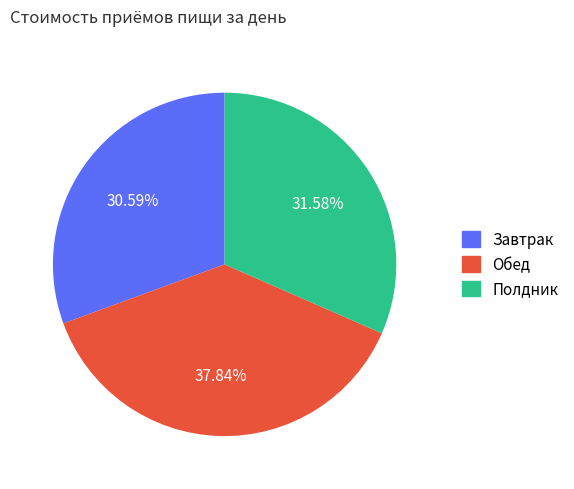

To the nearest percent, what percentage of the pie is Обед?

38%